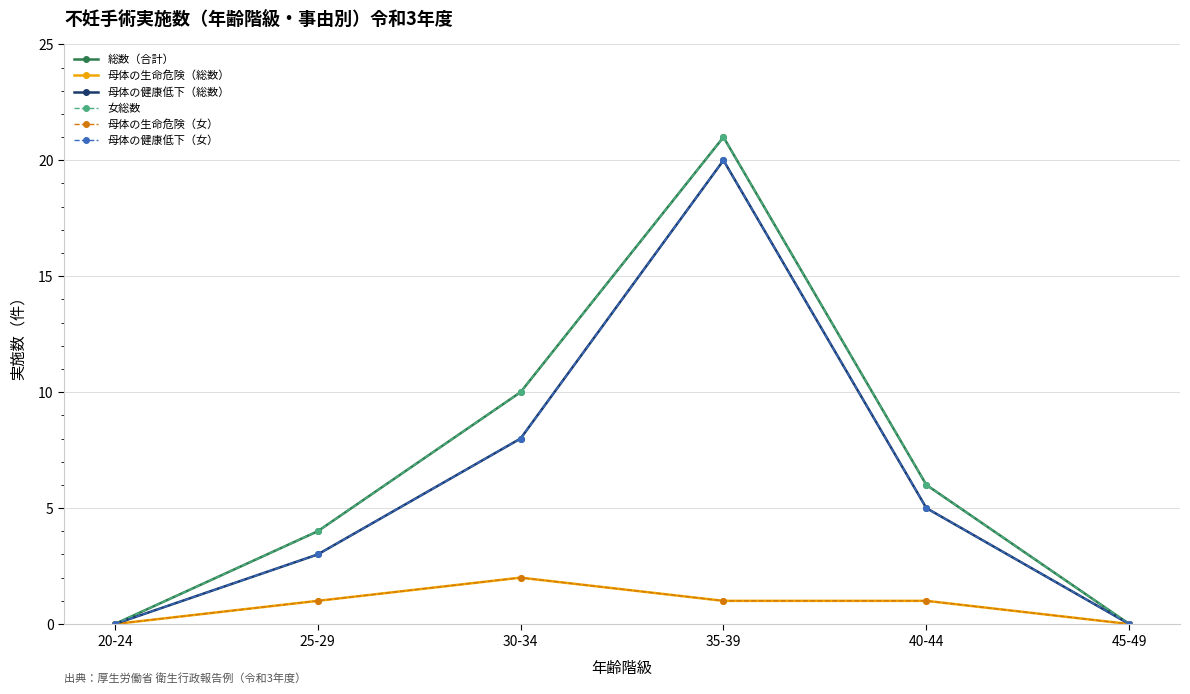

Does the chart have visible grid lines?

Yes